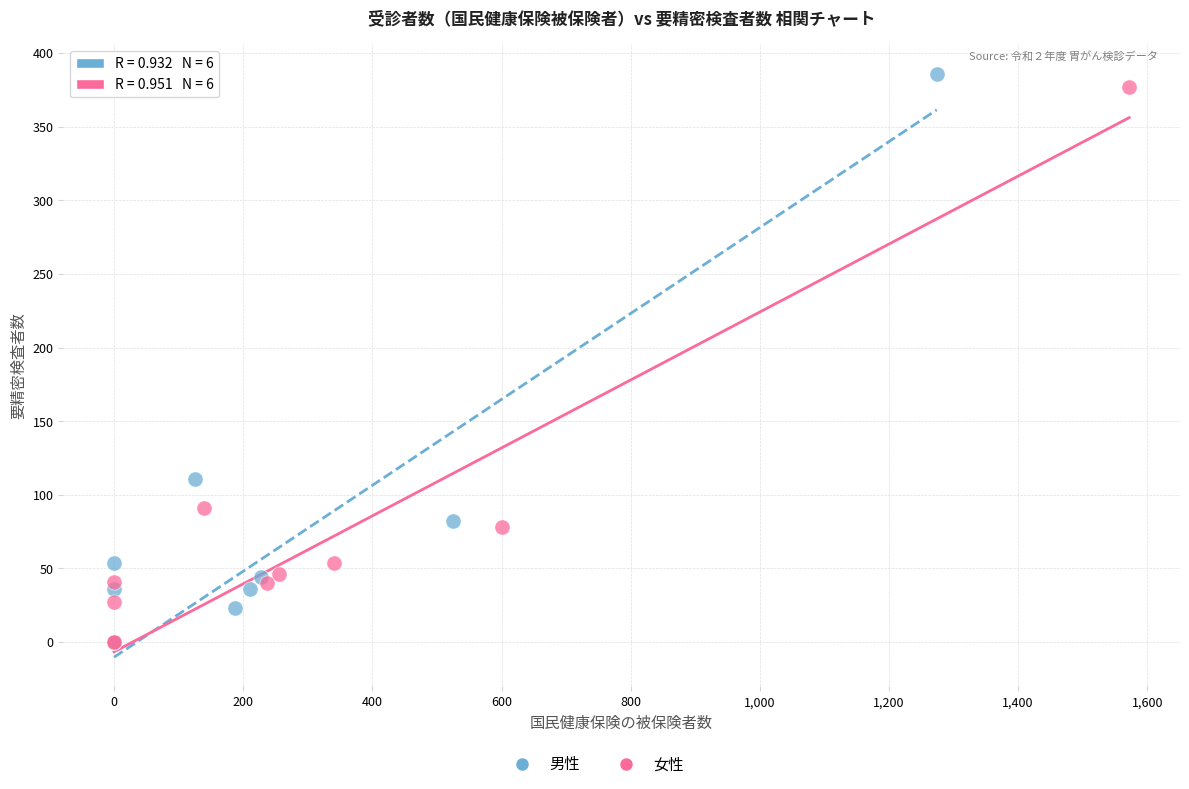

Which series has the largest Y range (max minus min)?

男性